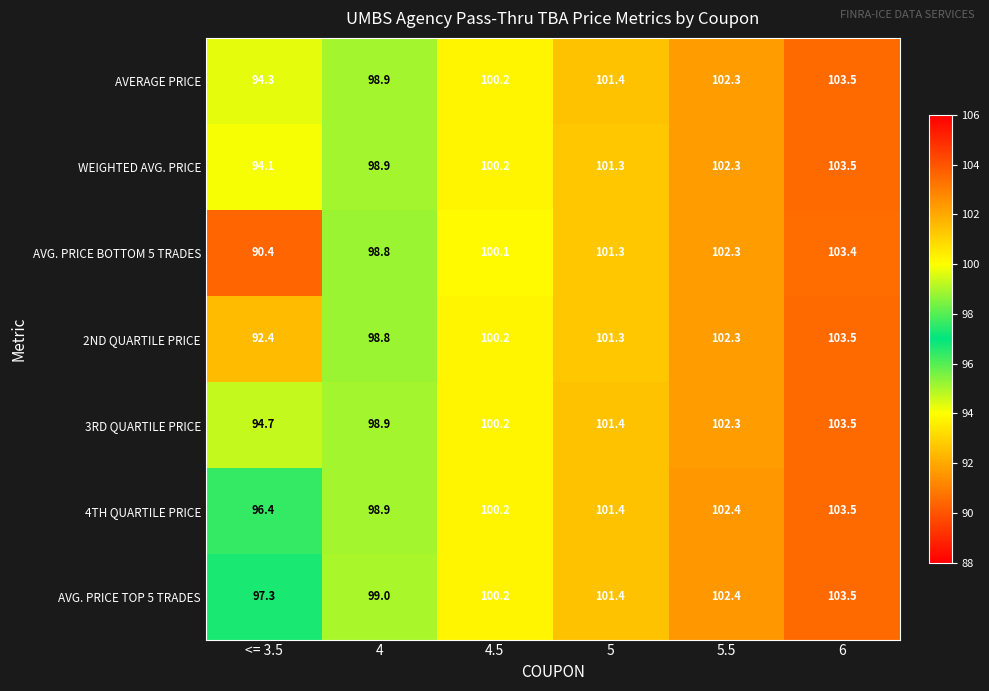

The 3RD QUARTILE PRICE series shows 161.3 at 4. True or false?

False